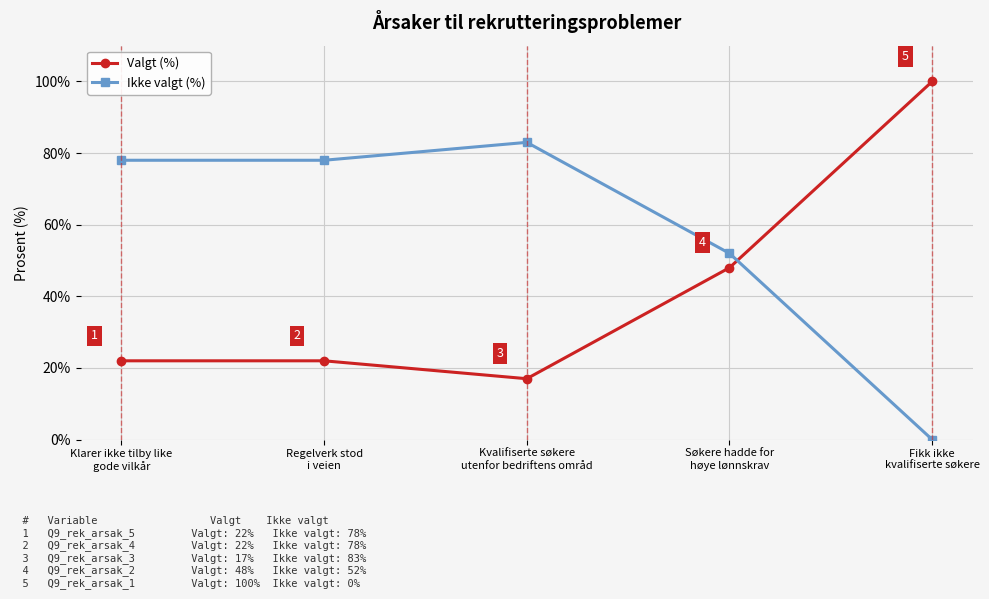

List the series in order of their overall mean, highest first.

Ikke valgt (%), Valgt (%)